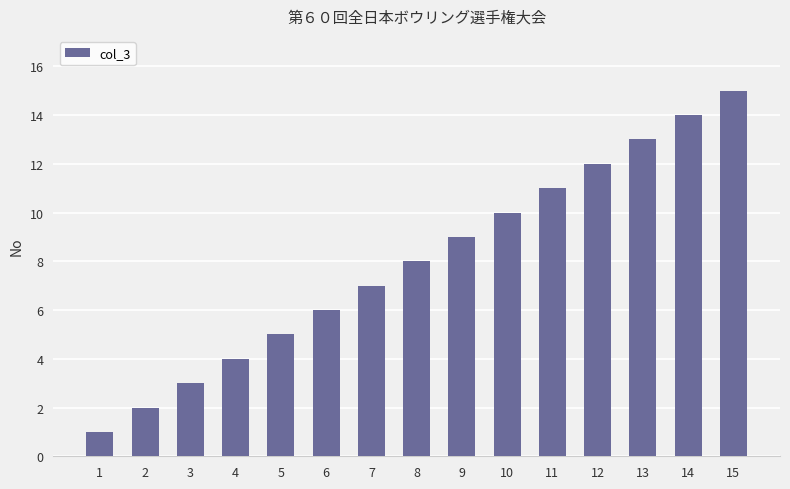

Count the number of data series in this chart.

1